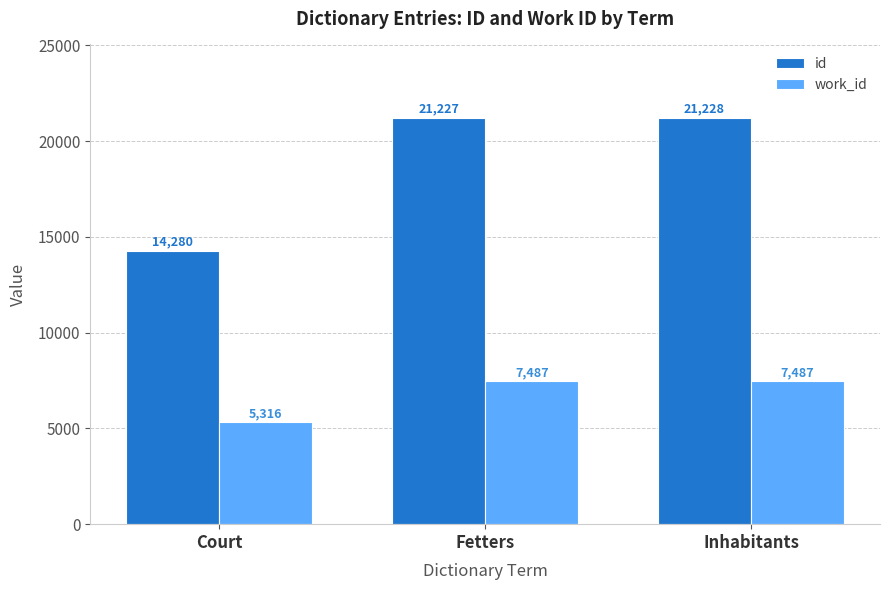

Rank the series by their average value, from lowest to highest.

work_id, id